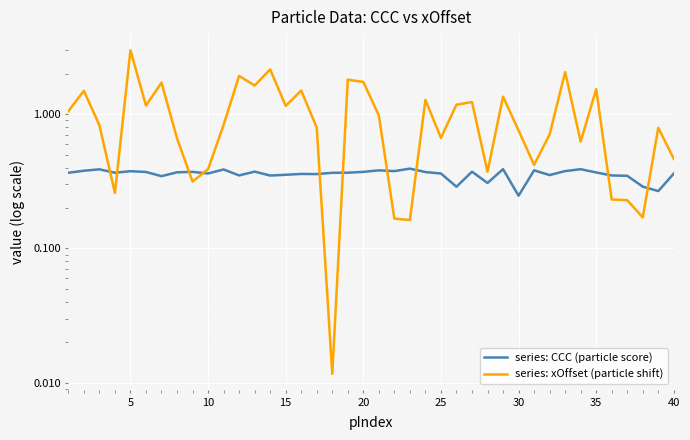

What is the maximum value for series: xOffset (particle shift)?

3.0